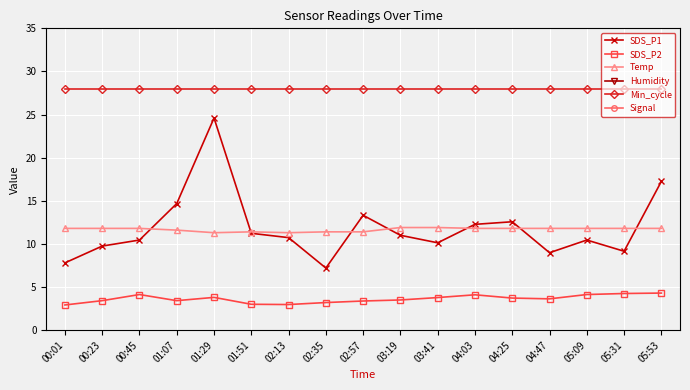

True or false: Min_cycle and Temp intersect in this chart.

False